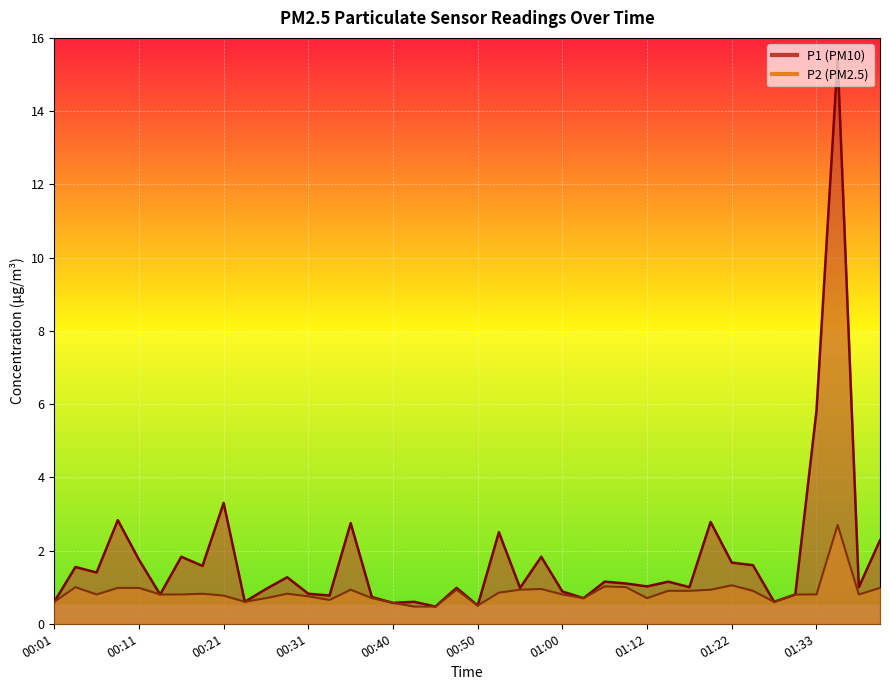

Which series changed the most between 00:09 and 01:35?

P1